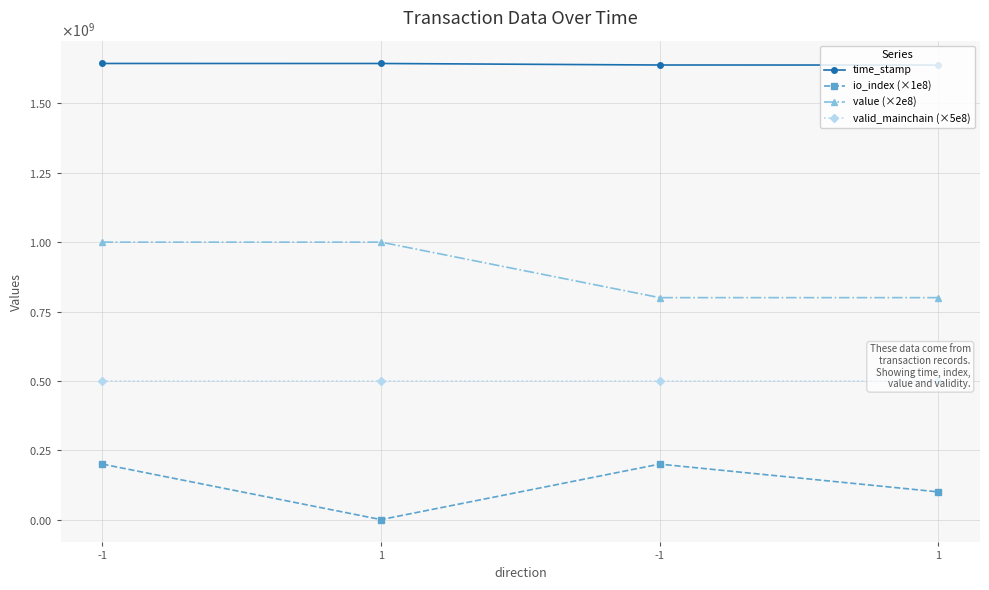

Which has a higher value, -1 or -1?

-1